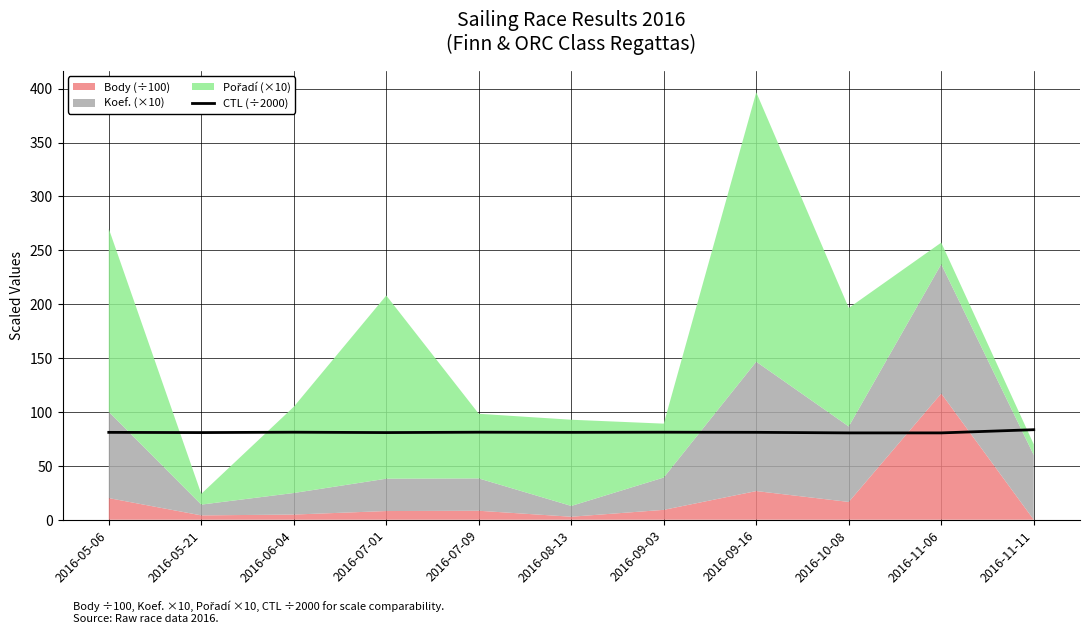

Is it true that CTL (÷2000) equals 40.3 at 2016-05-21?

False